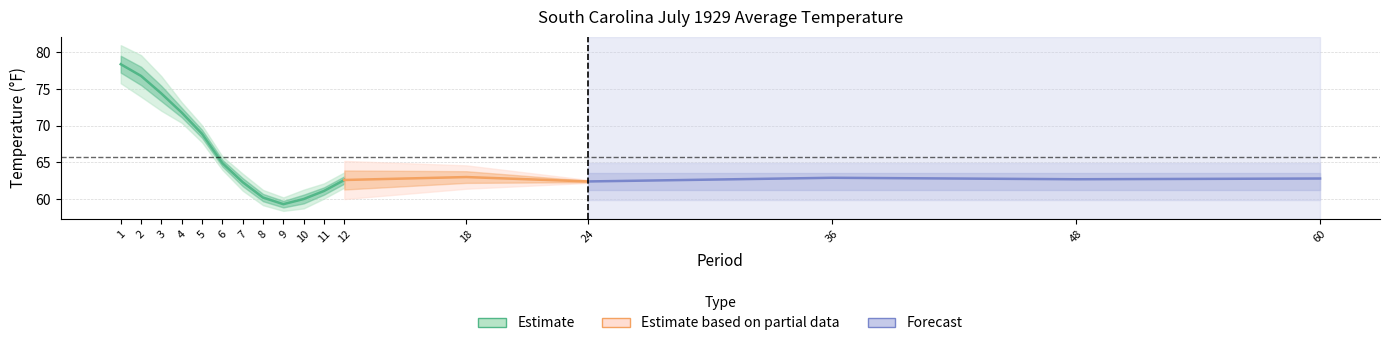

What is the average value of the Value series?

65.6